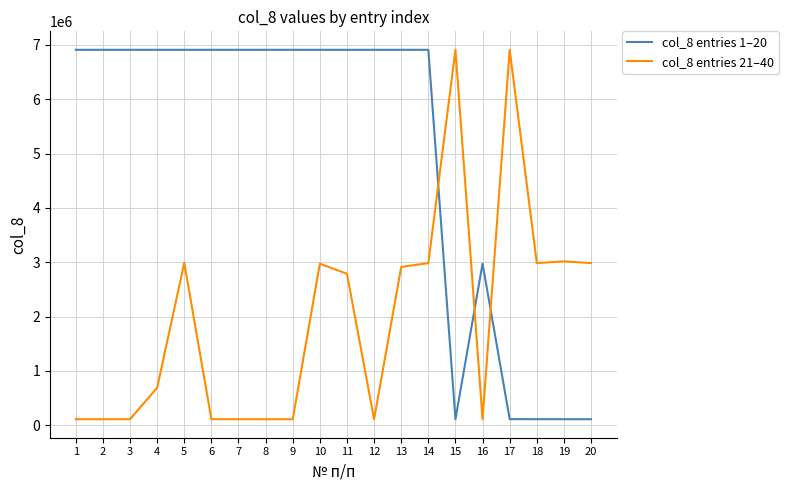

How many intersections are there between col_8 entries 1–20 and col_8 entries 21–40?

3